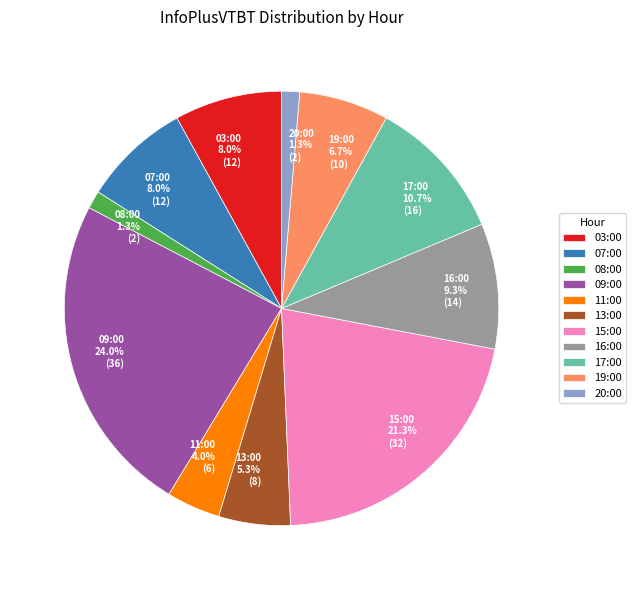

Approximately how many times larger is the value at 07:00 compared to 11:00?

2.0